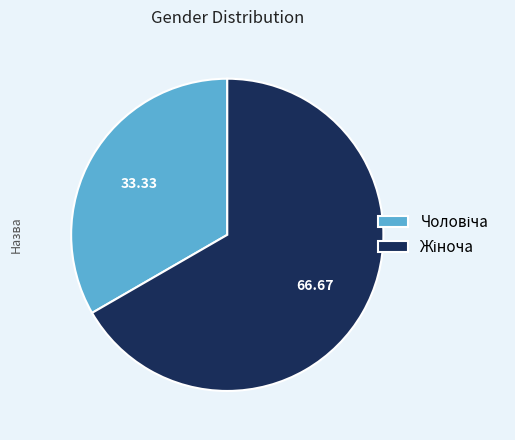

Does any single category account for the majority?

Yes